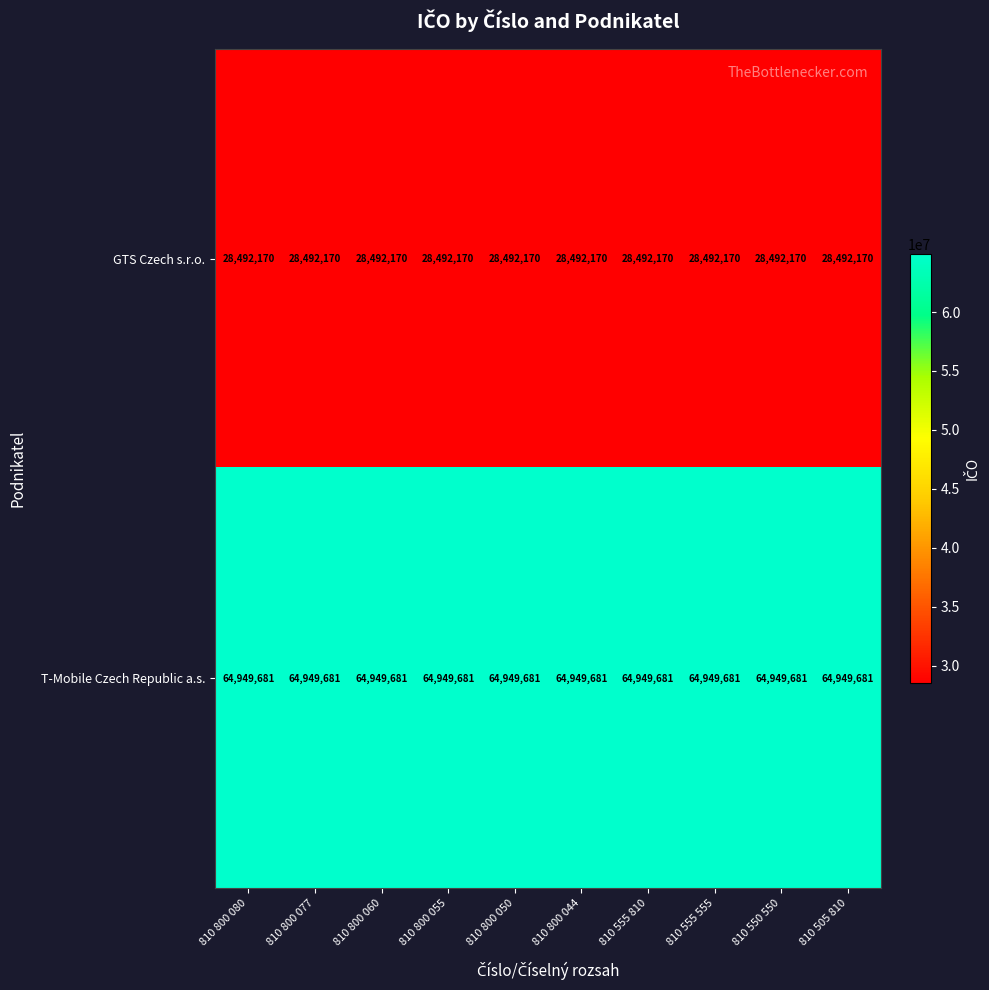

Is the value of T-Mobile Czech Republic a.s. at 810 550 550 greater than the value of GTS Czech s.r.o. at 810 800 044?

Yes